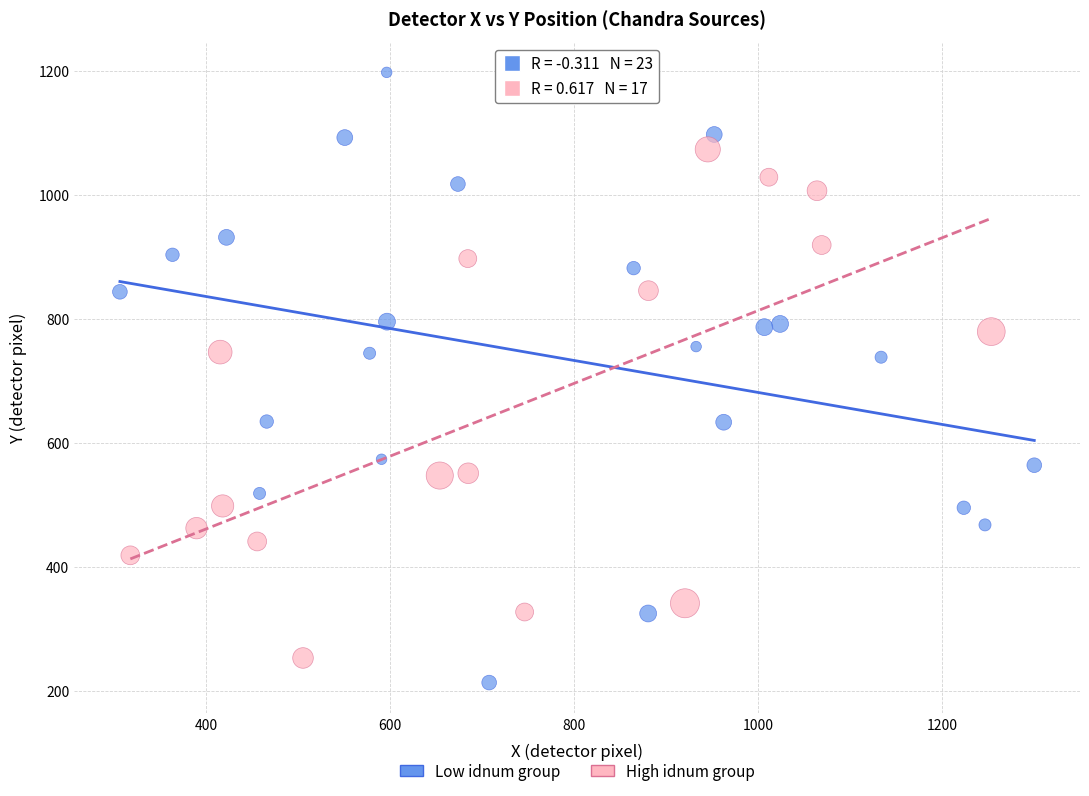

Which series contains the highest Y value?

Low idnum group